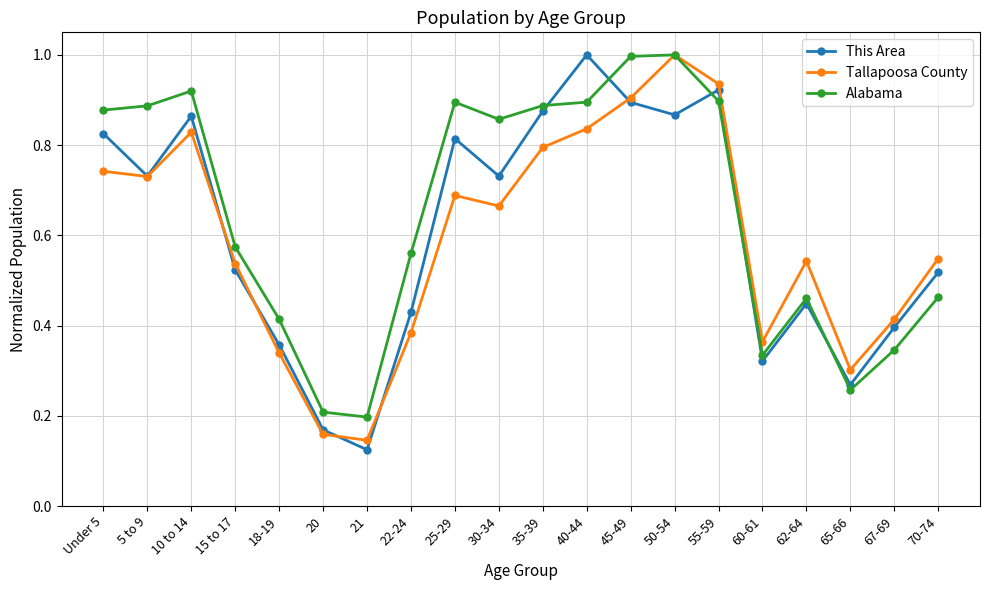

Which series changed the most between 60-61 and 65-66?

Alabama